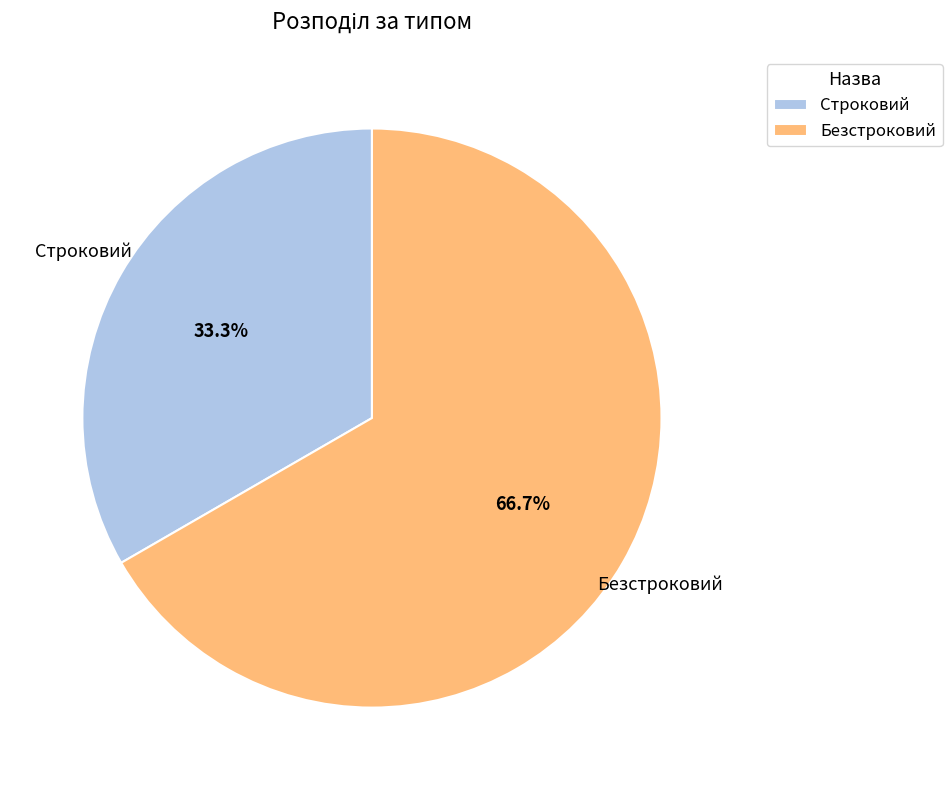

What percentage is the Строковий slice, to the nearest percent?

33%